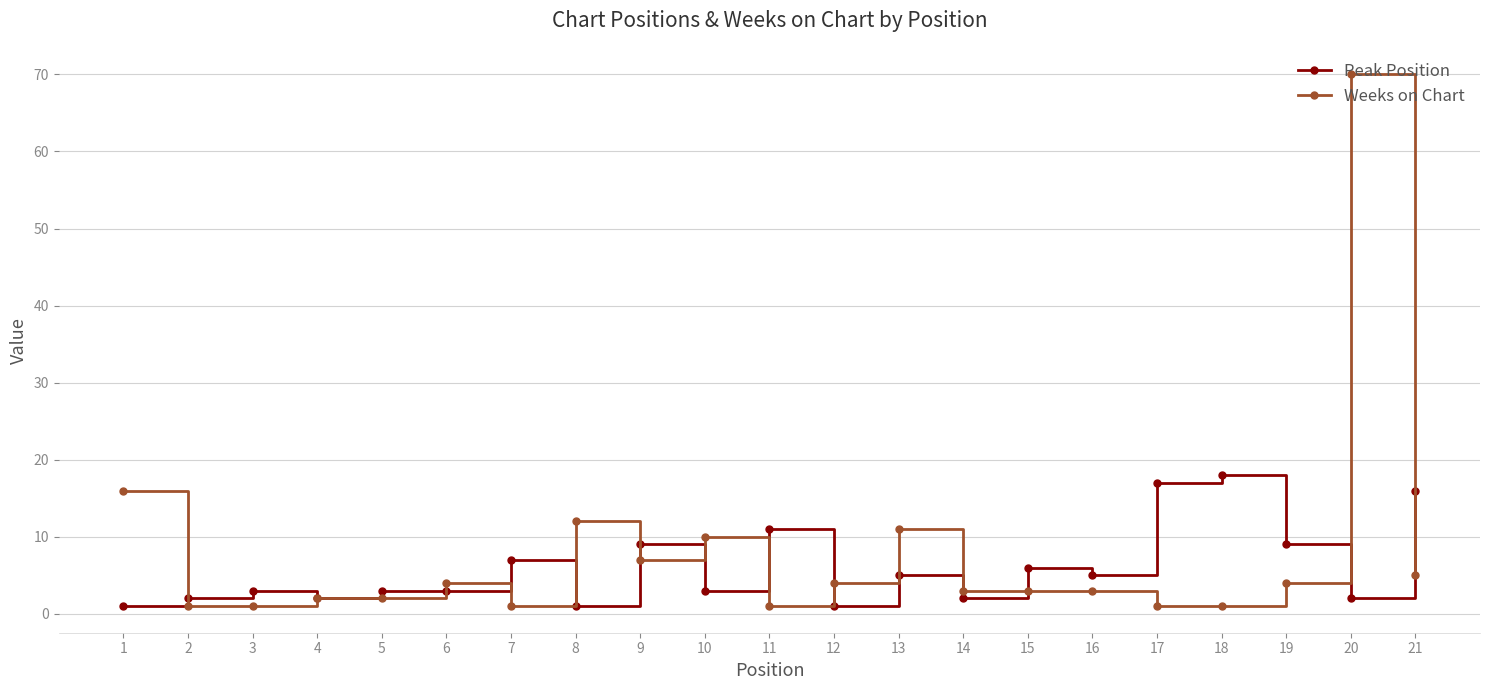

After their last crossing, which series has the higher values: Weeks on Chart or Peak Position?

Peak Position